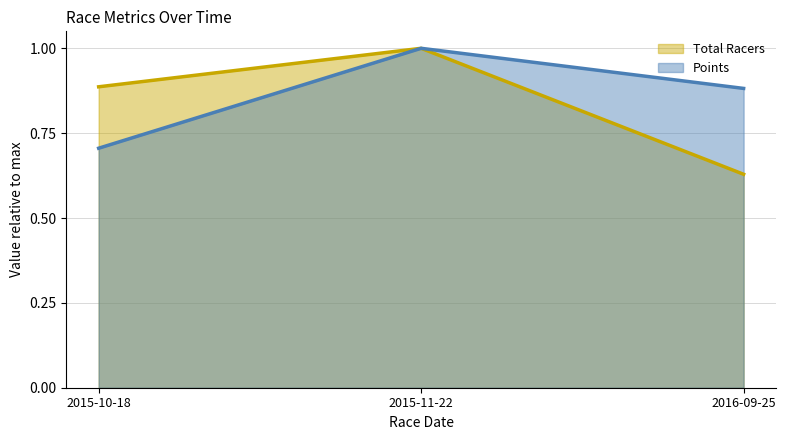

At which category is the sum across all series the highest?

2015-11-22